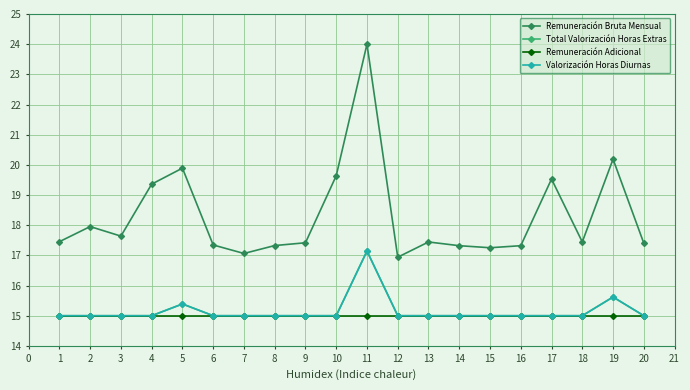

Does the chart have visible grid lines?

Yes